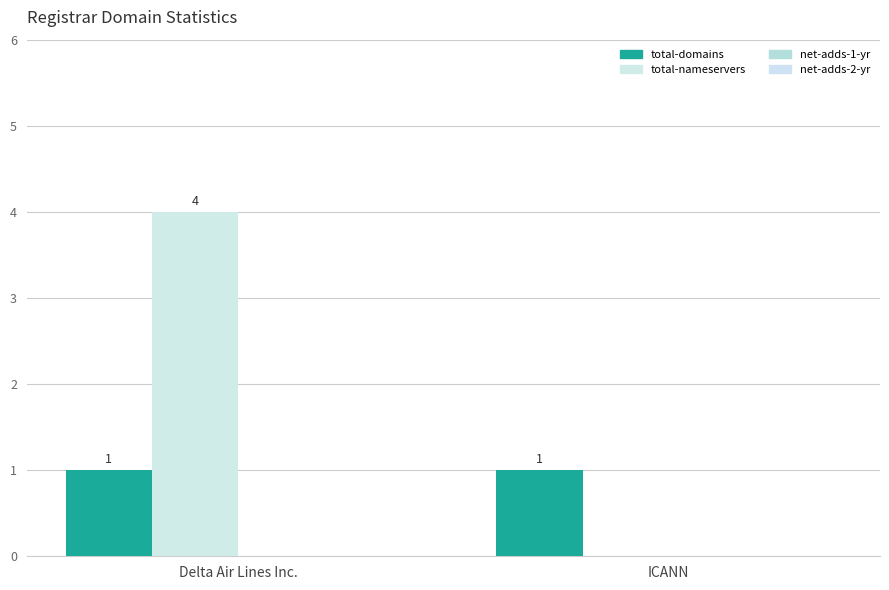

Count the number of categories in the chart.

2